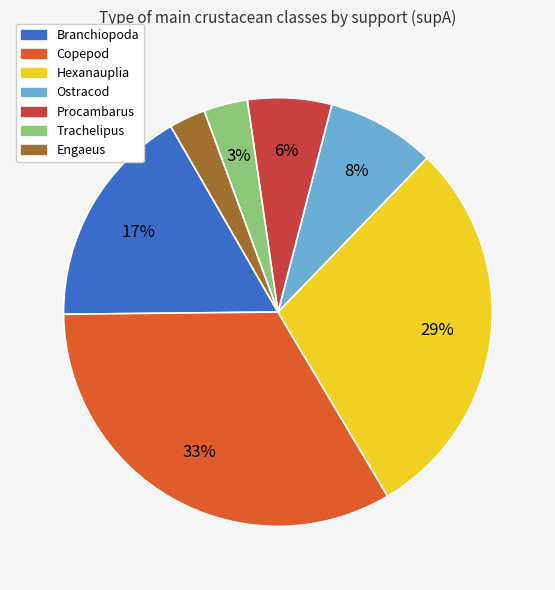

What percentage is the Ostracod slice, to the nearest percent?

8%